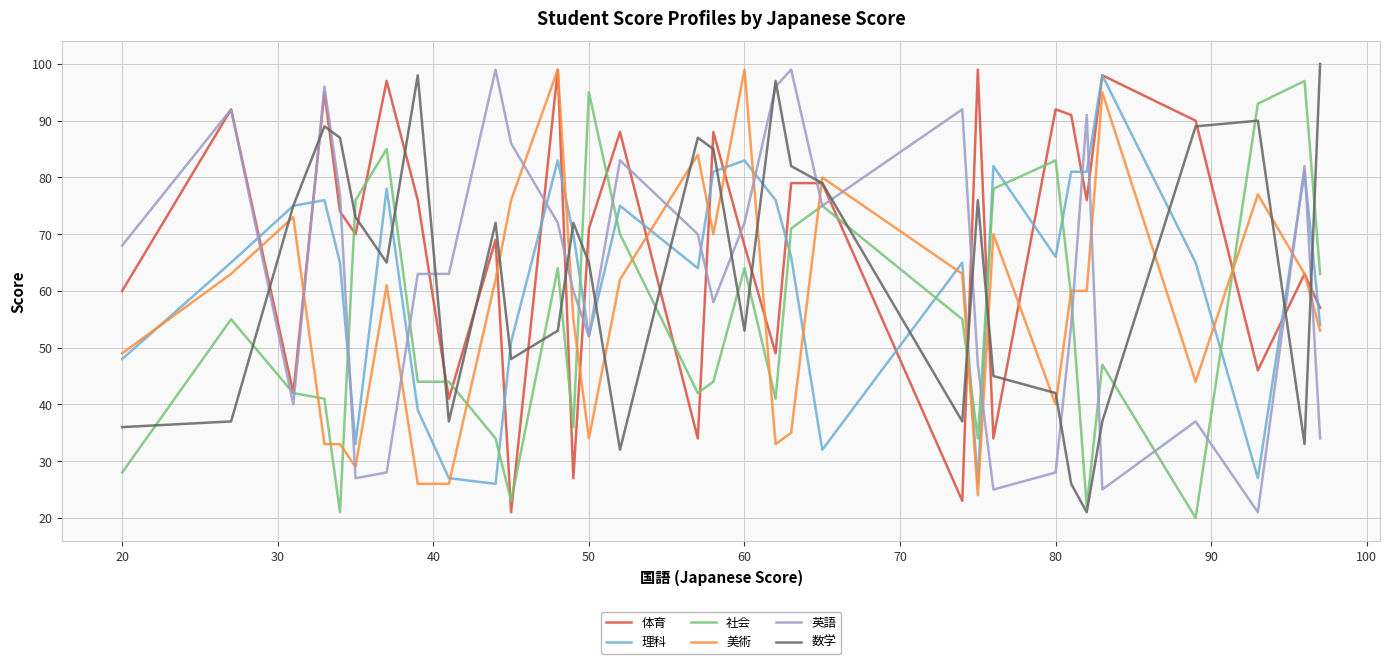

What is the sum of all 英語 values?

2012